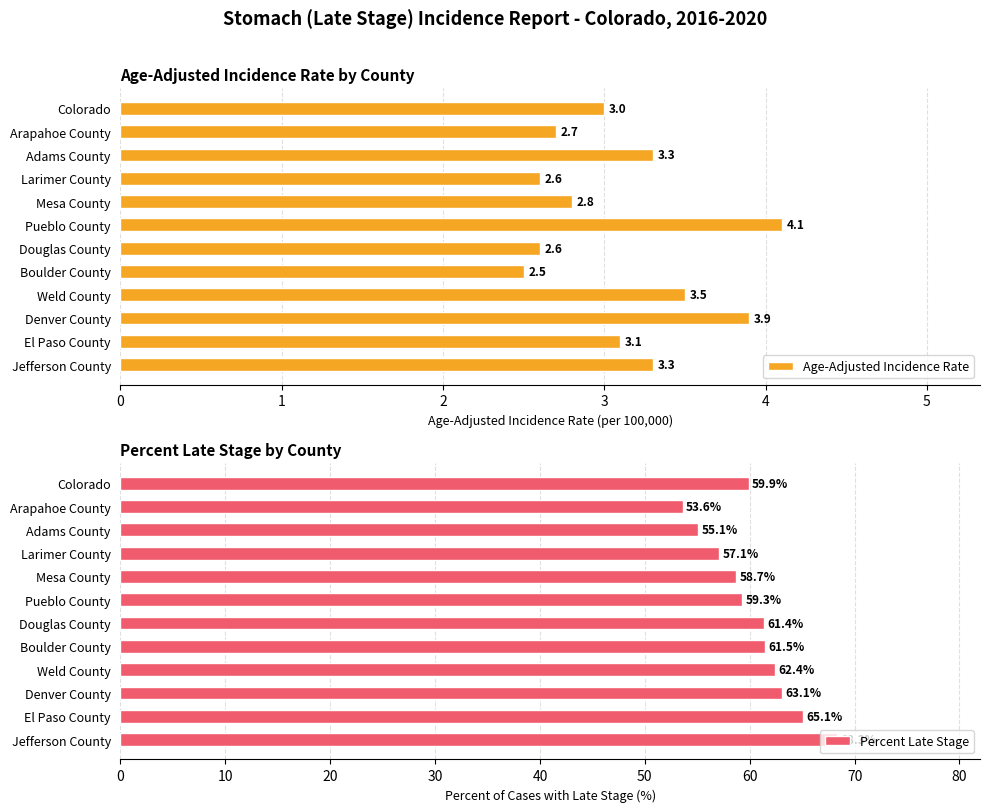

Reading right to left, extract all data points from this chart.

Age-Adjusted Incidence Rate: 3.3	3.1	3.9	3.5	2.5	2.6	4.1	2.8	2.6	3.3	2.7	3.0
Percent Late Stage: 68.3	65.1	63.1	62.4	61.5	61.4	59.3	58.7	57.1	55.1	53.6	59.9